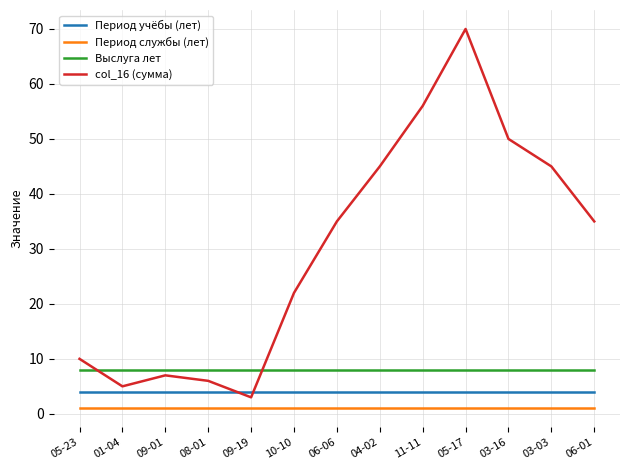

True or false: Выслуга лет has a value of 11 at 03-03.

False